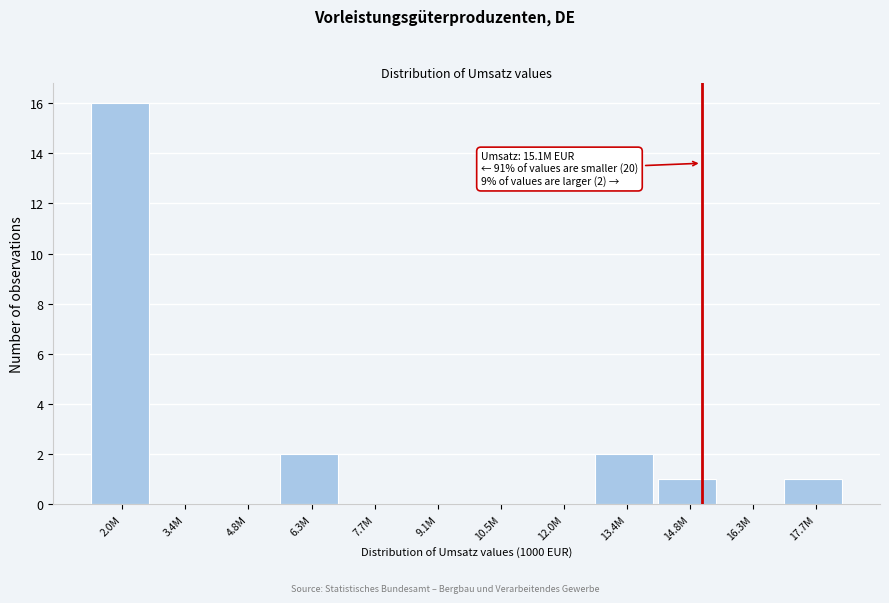

Reading left to right, transcribe all the data shown in this chart.

2.0M=16	3.4M=0	4.8M=0	6.3M=2	7.7M=0	9.1M=0	10.5M=0	12.0M=0	13.4M=2	14.8M=1	16.3M=0	17.7M=1